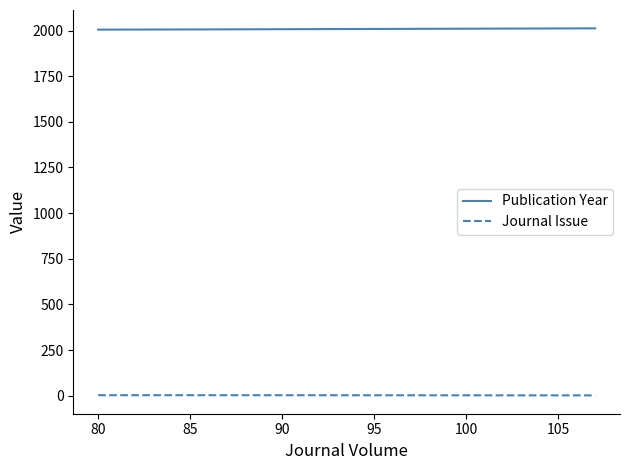

How many categories are shown in the chart?

3